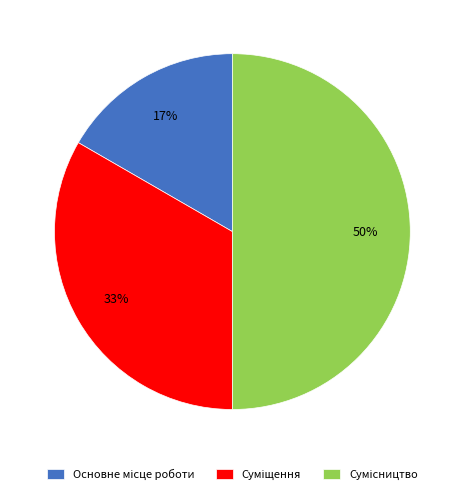

To the nearest percent, what is the difference between the largest and smallest slice percentages?

33%